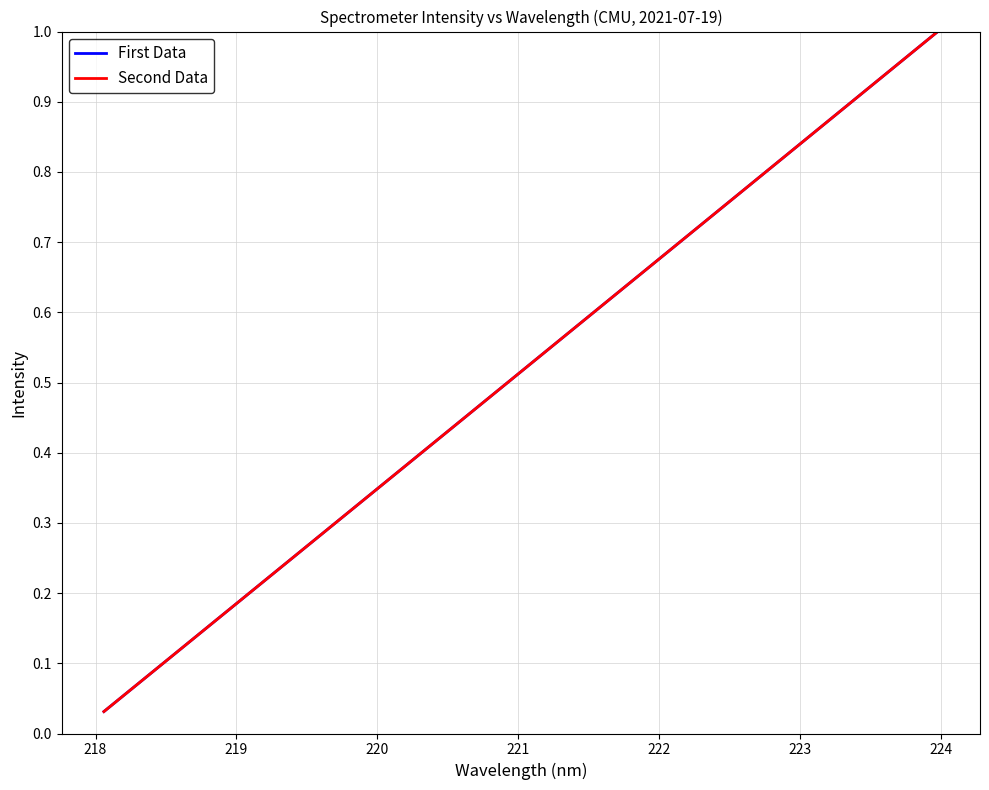

Does the chart display data point markers on the line(s)?

No